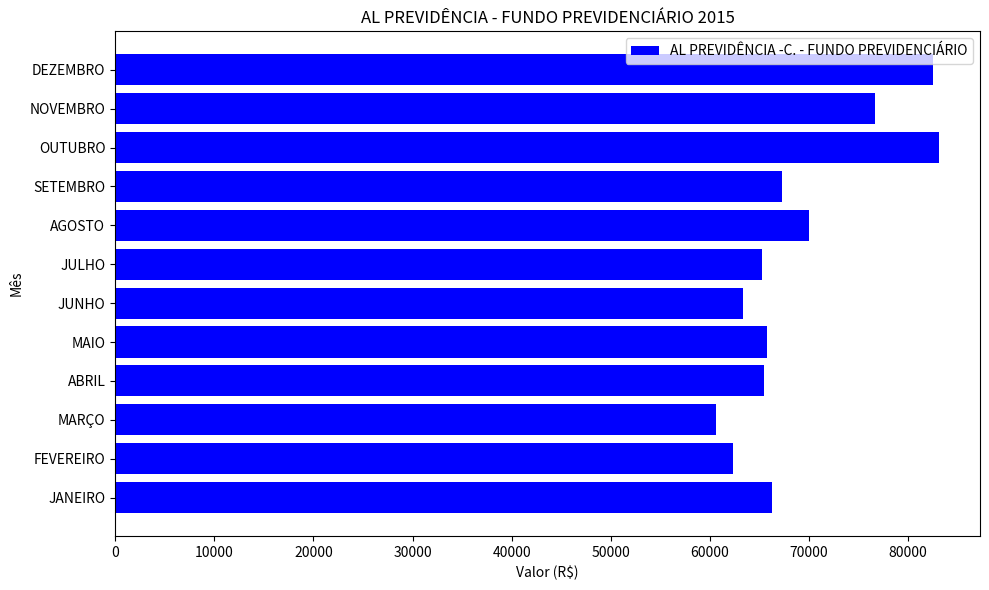

Is it true that the value at MARÇO is 60612.1?

True